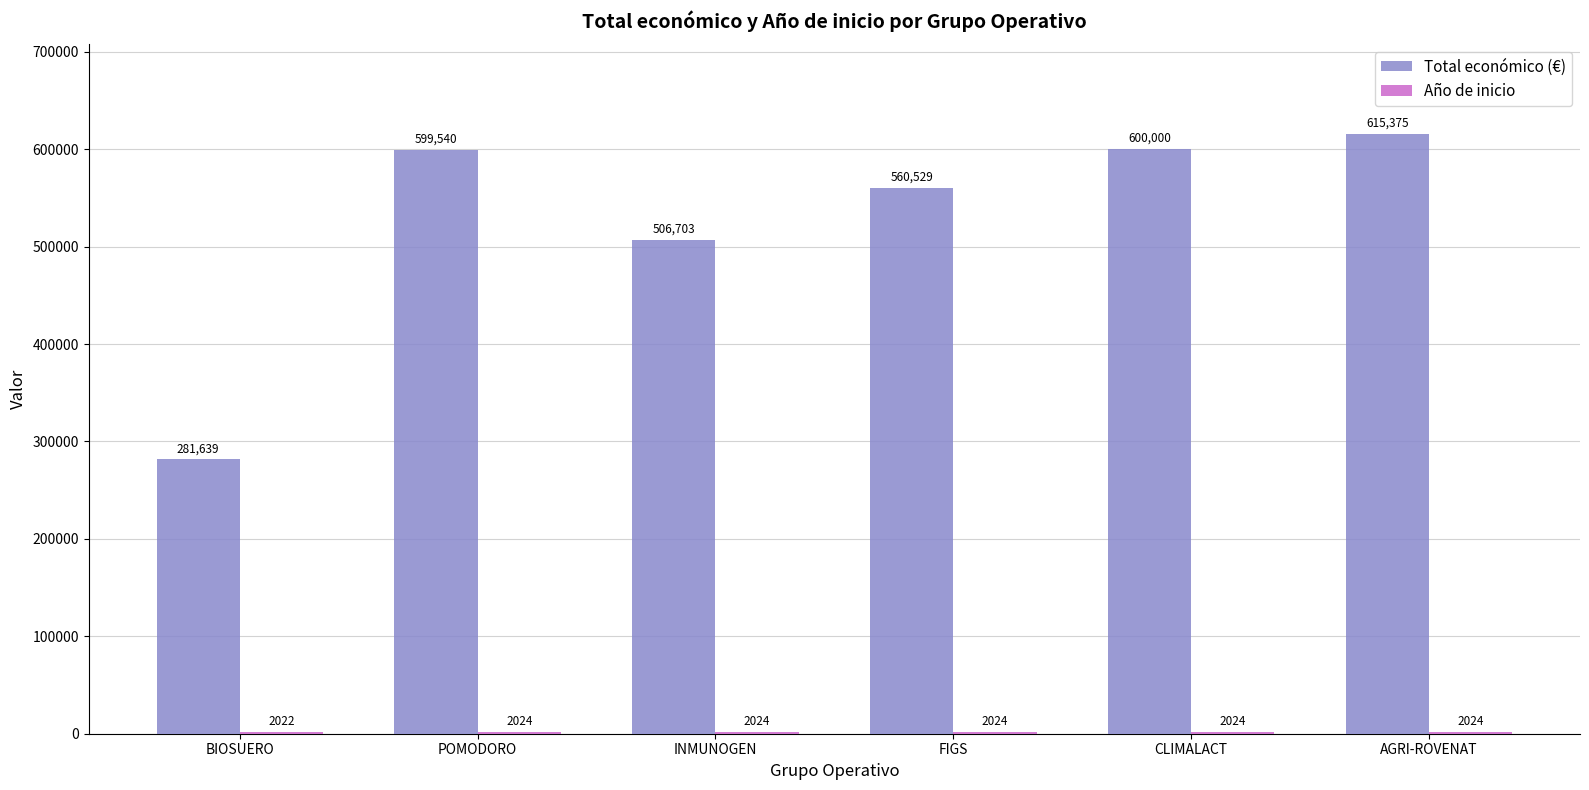

What is the sum of the Total económico (€) values at BIOSUERO and POMODORO?

881179